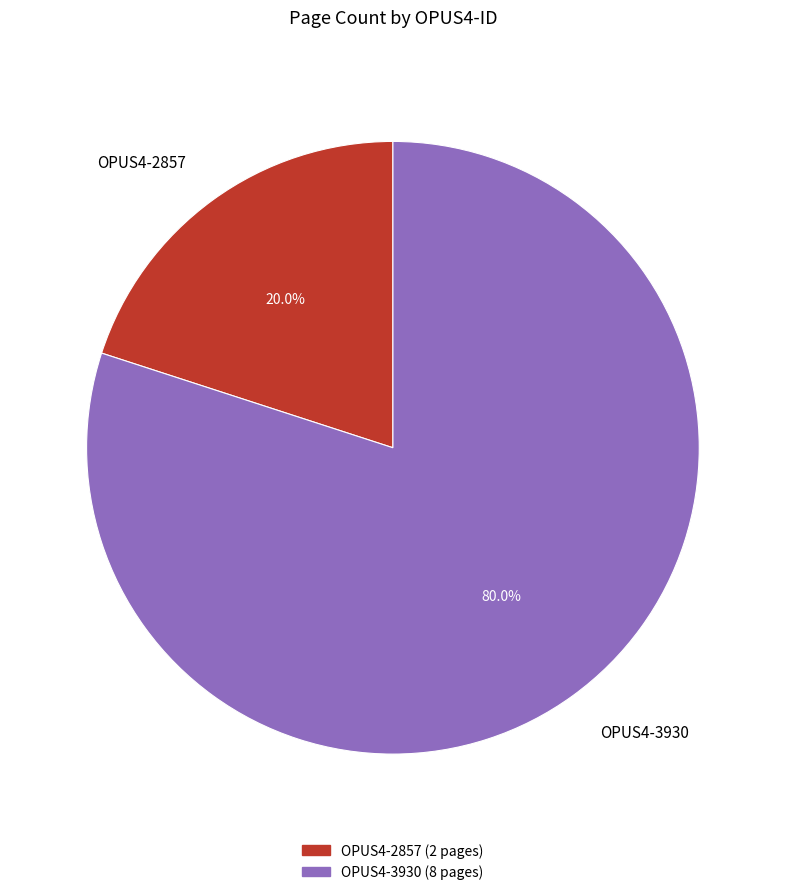

Is it true that OPUS4-3930 is 80% of the pie?

True